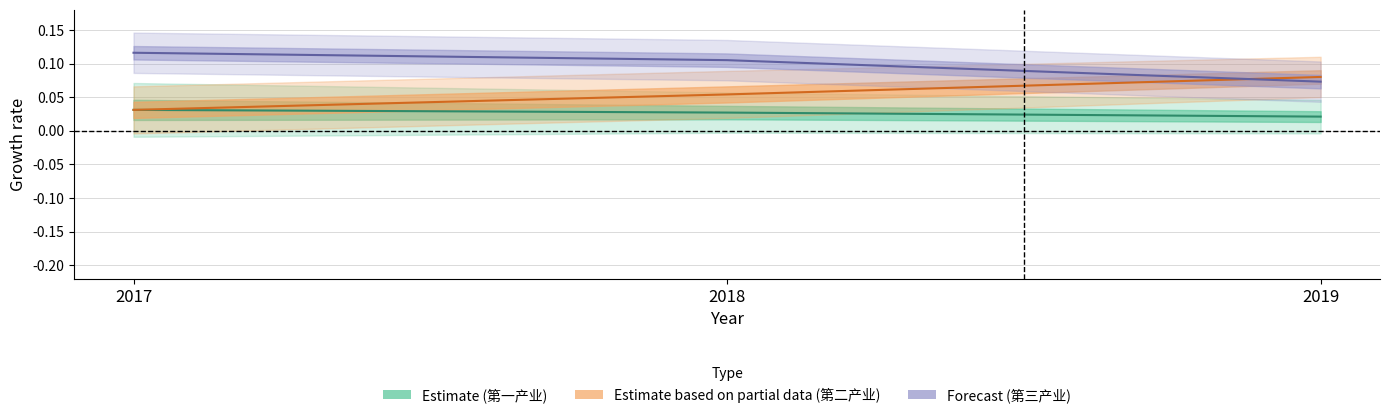

Which category has the lowest value across all series?

2019